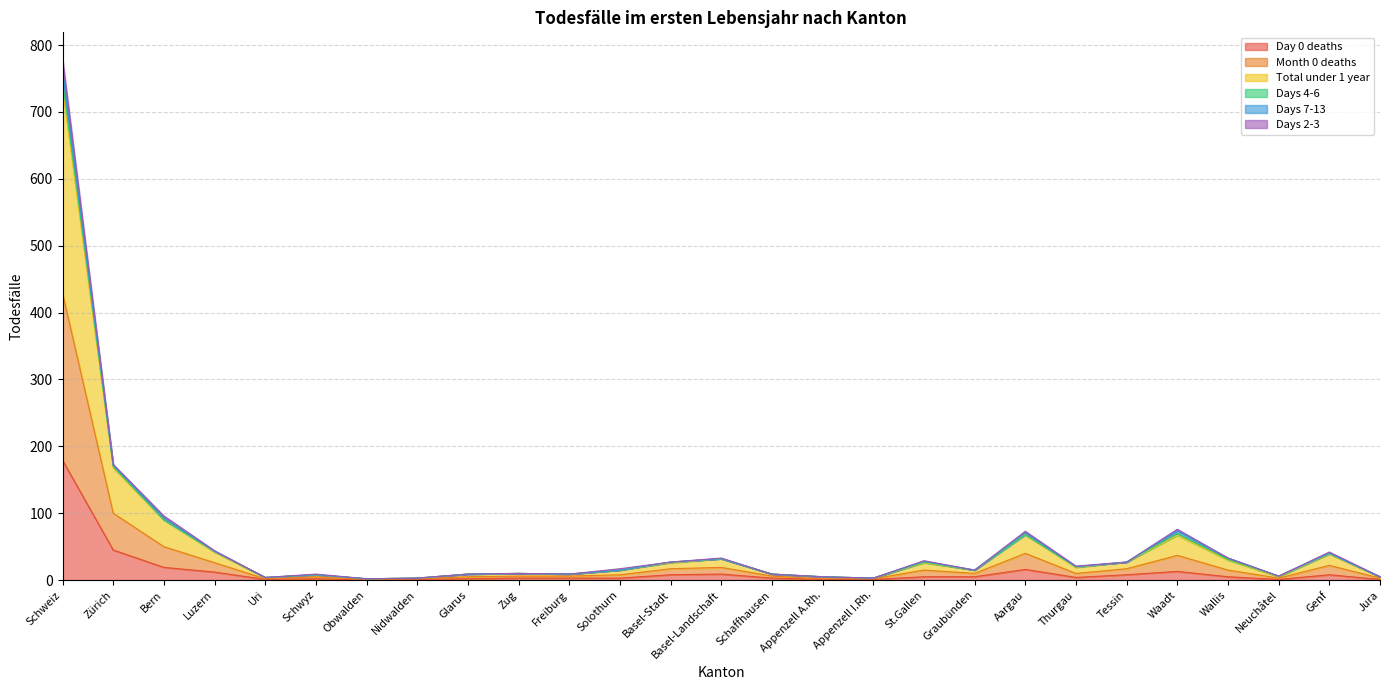

True or false: Total under 1 year has a value of 3 at Nidwalden.

True